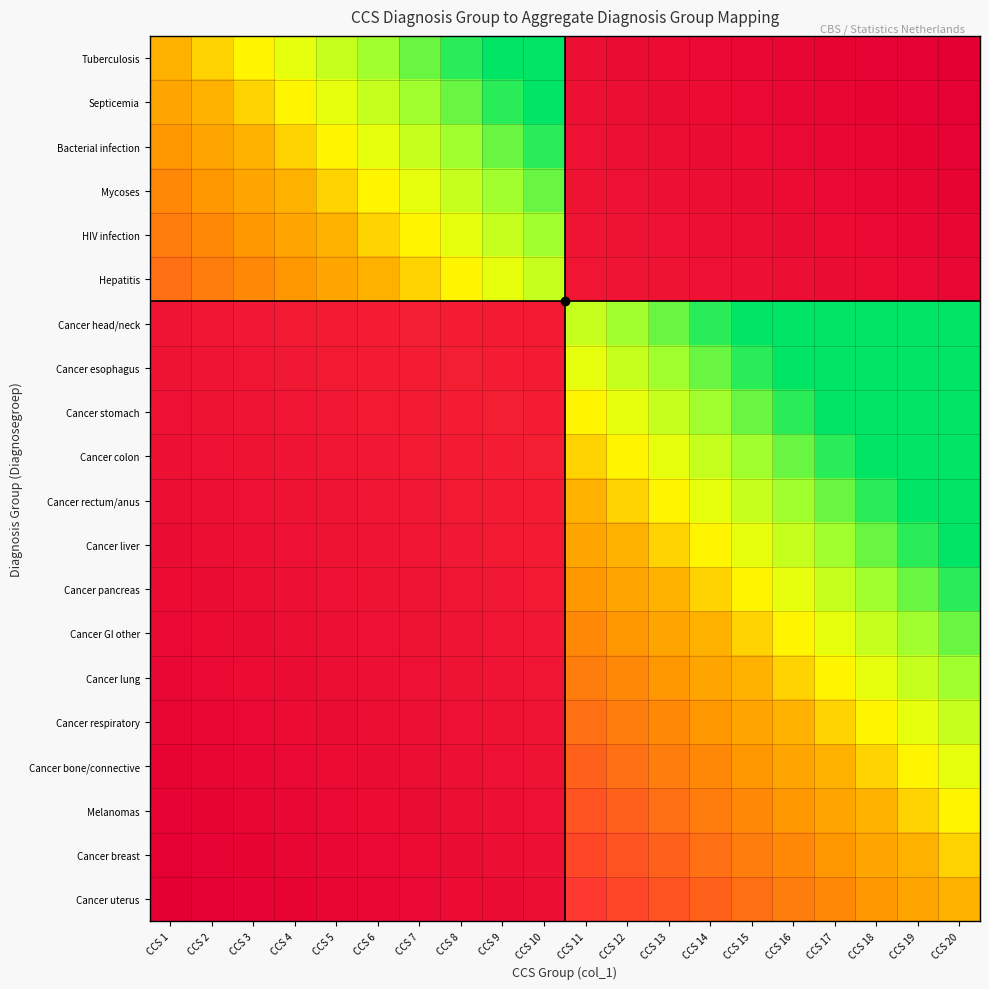

At which category is the sum across all series the highest?

CCS 1